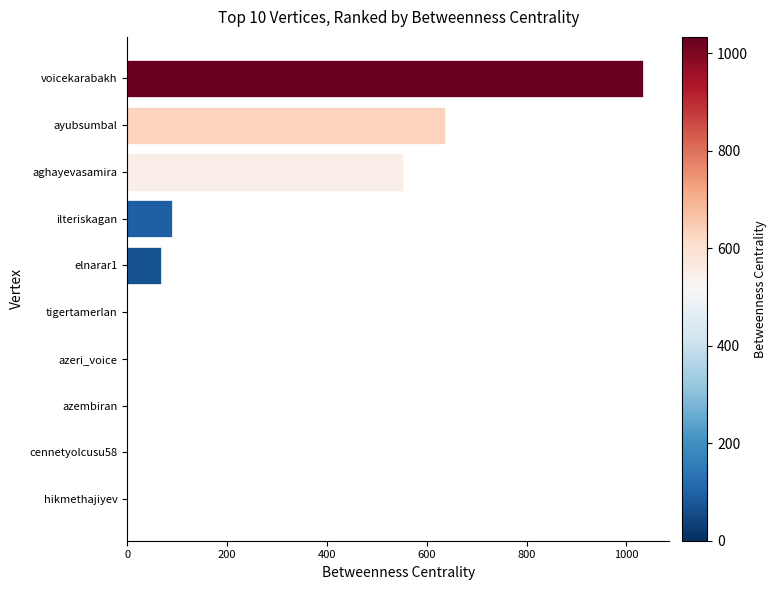

Reading top to bottom, what are all the values shown in this chart?

voicekarabakh=1034	ayubsumbal=636	aghayevasamira=552	ilteriskagan=90	elnarar1=68	tigertamerlan=0	azeri_voice=0	azembiran=0	cennetyolcusu58=0	hikmethajiyev=0